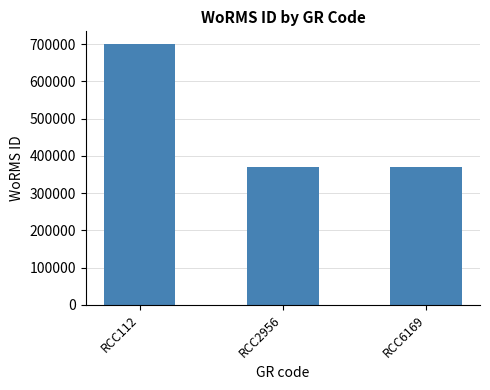

Count the number of values greater than 369489.

1